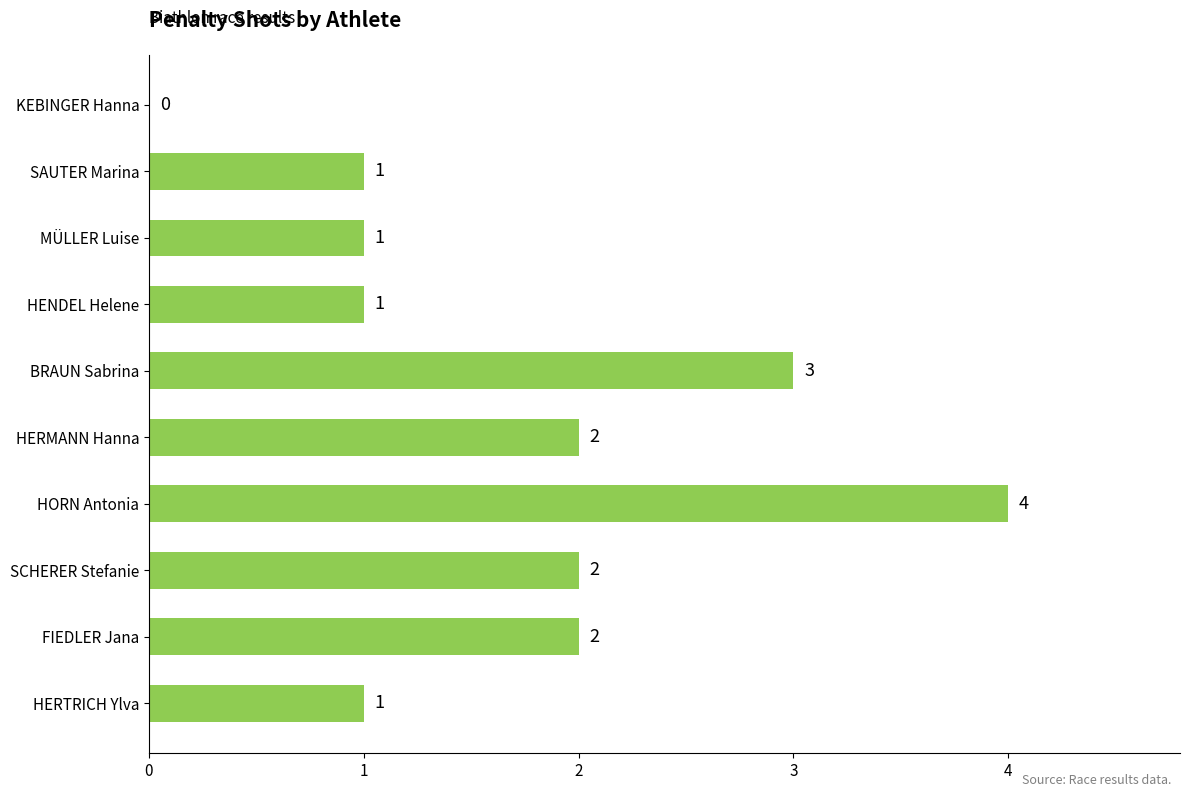

Count the values in the range 1 to 2.

7